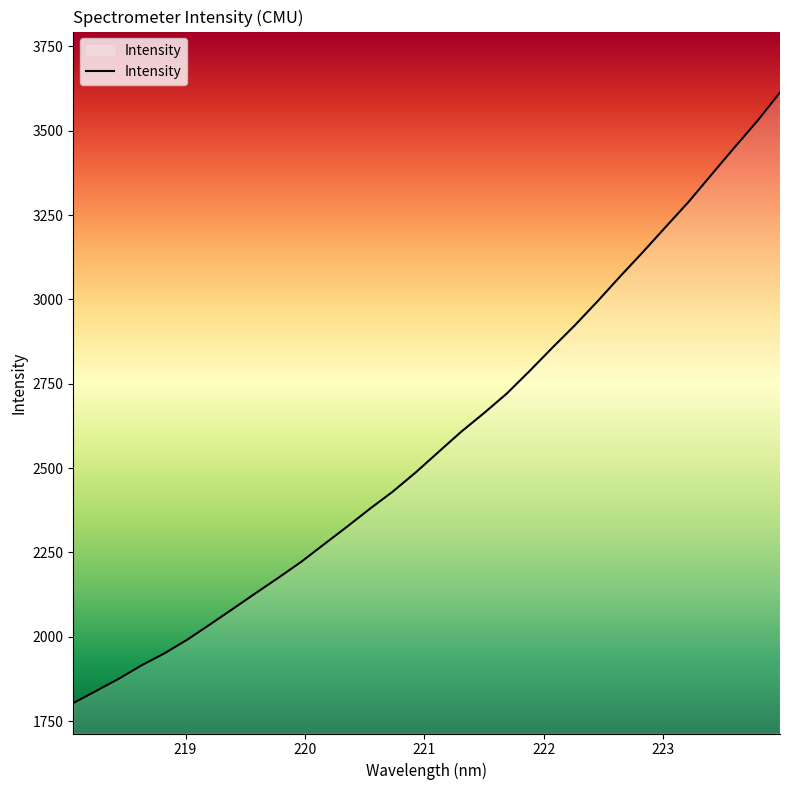

What is the difference between the maximum and minimum values?

1809.5